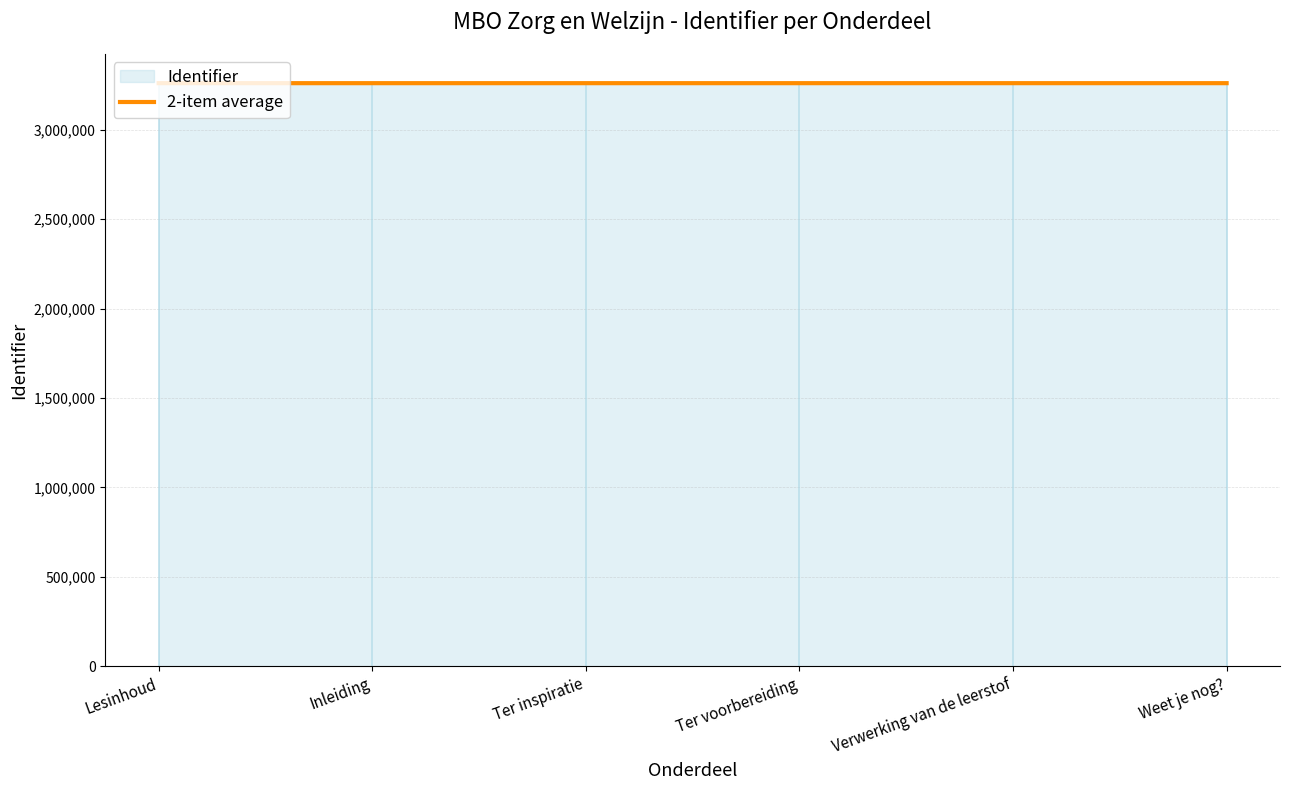

Which label corresponds to the smallest value in the chart?

Lesinhoud